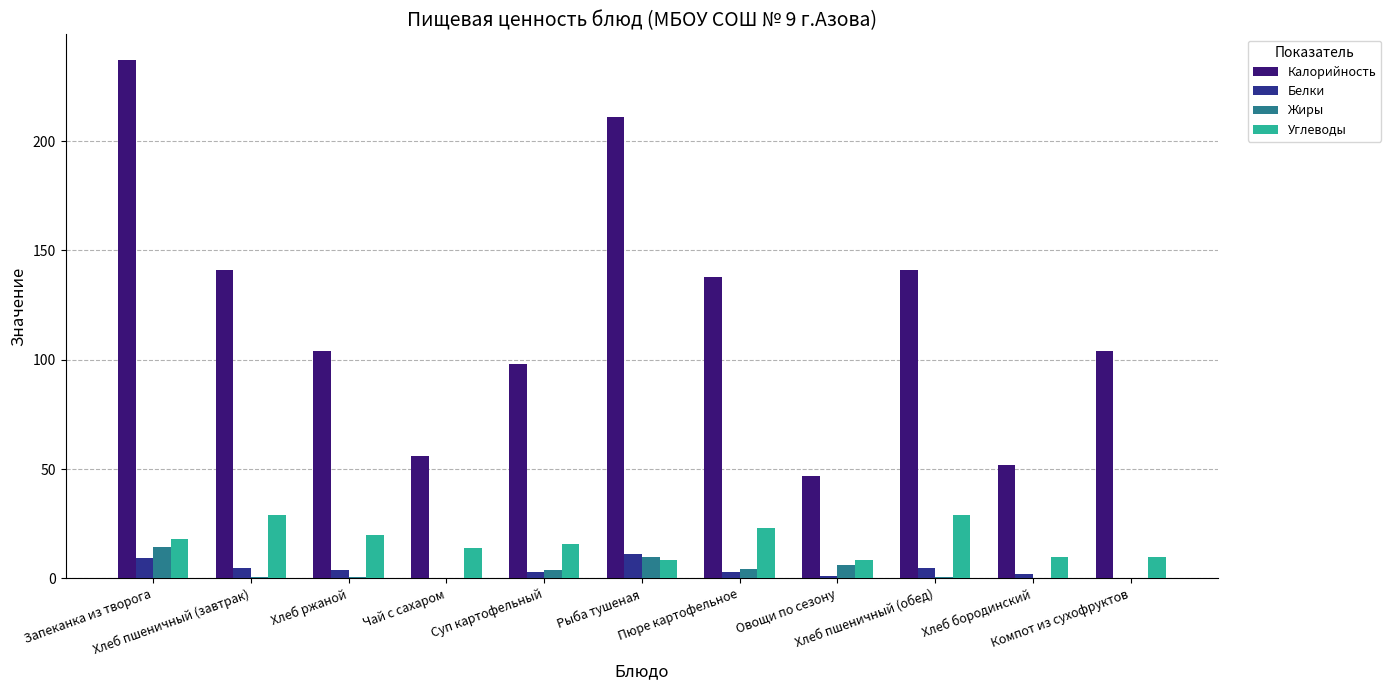

Are the bars grouped side by side (vs. stacked)?

Yes